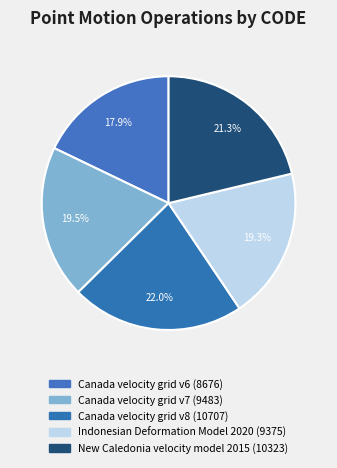

Count the number of slices in the pie.

5